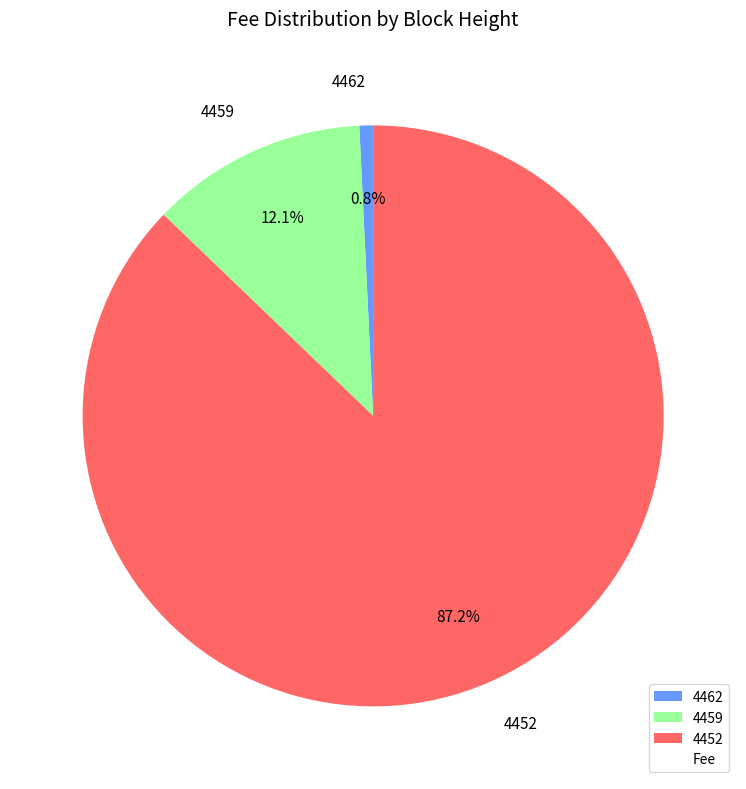

The 4462 slice represents 9% of the pie. True or false?

False